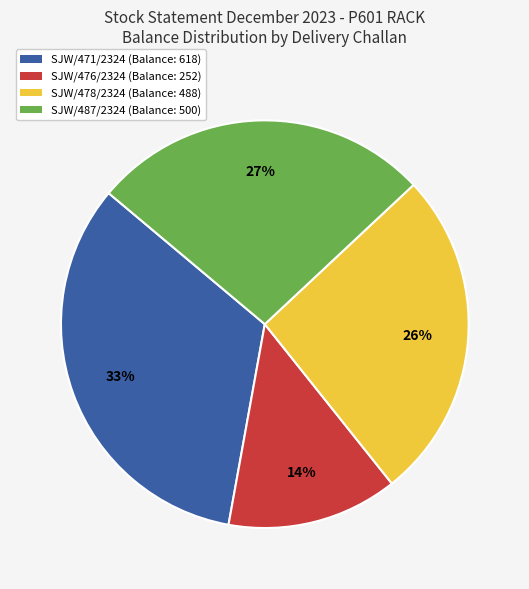

Is there a majority slice in this chart?

No